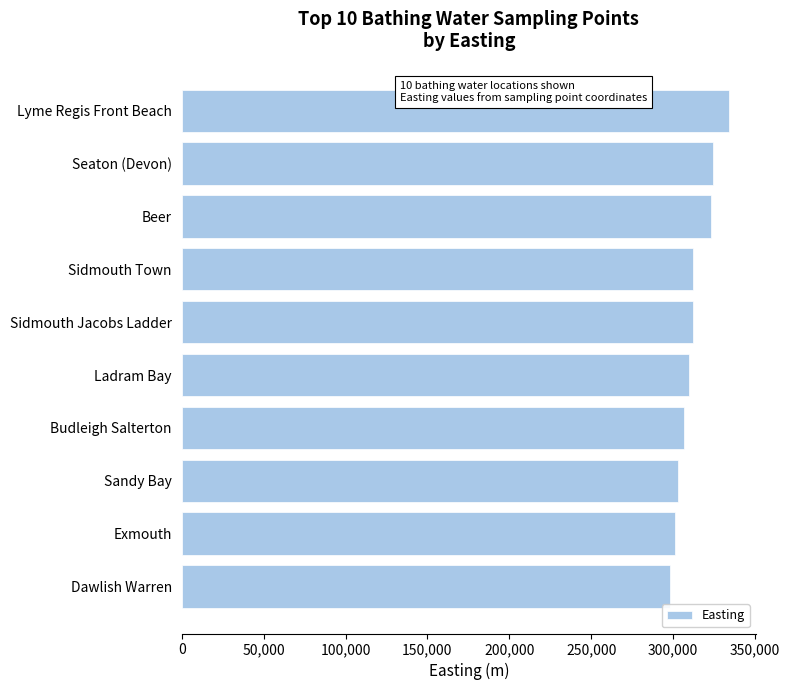

What is the change in value from Budleigh Salterton to Beer?

+16261